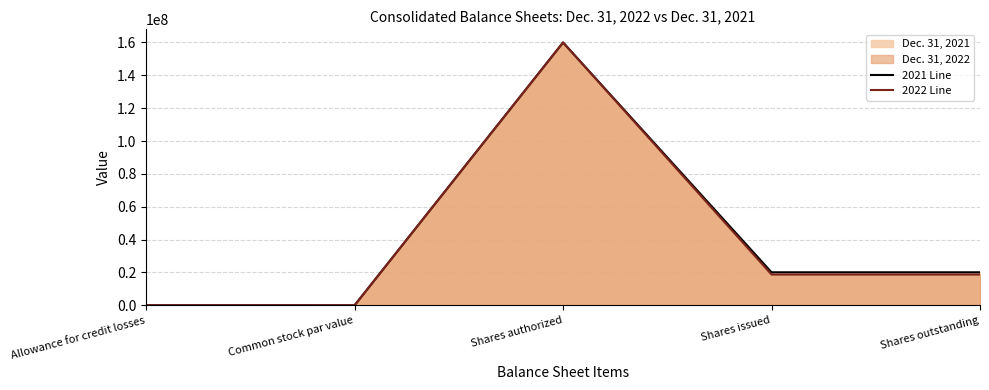

Is it true that 2021 Line equals 47123 at Allowance for credit losses?

True